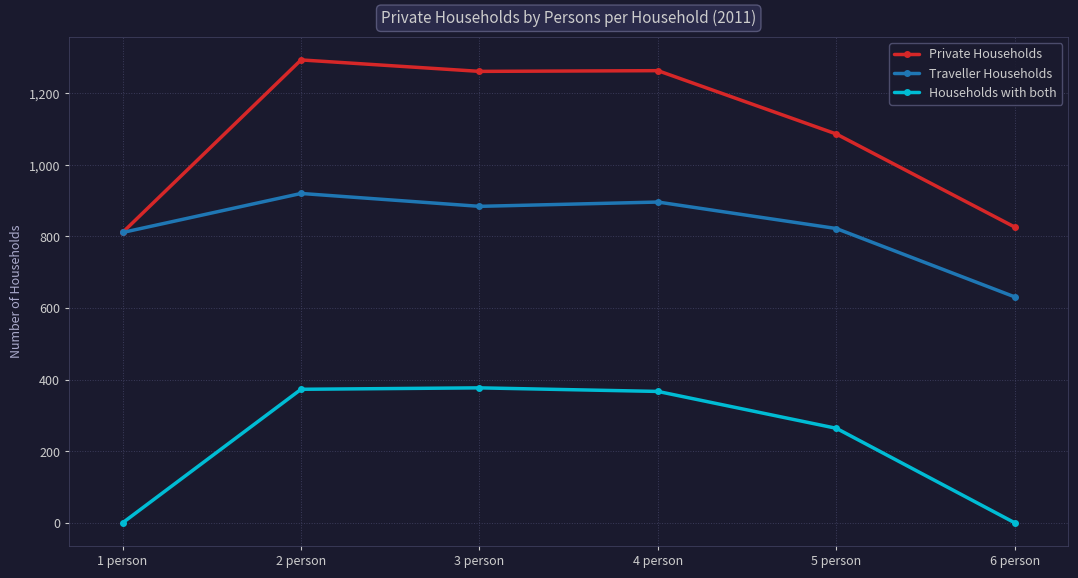

True or false: Households with both and Private Households intersect in this chart.

False